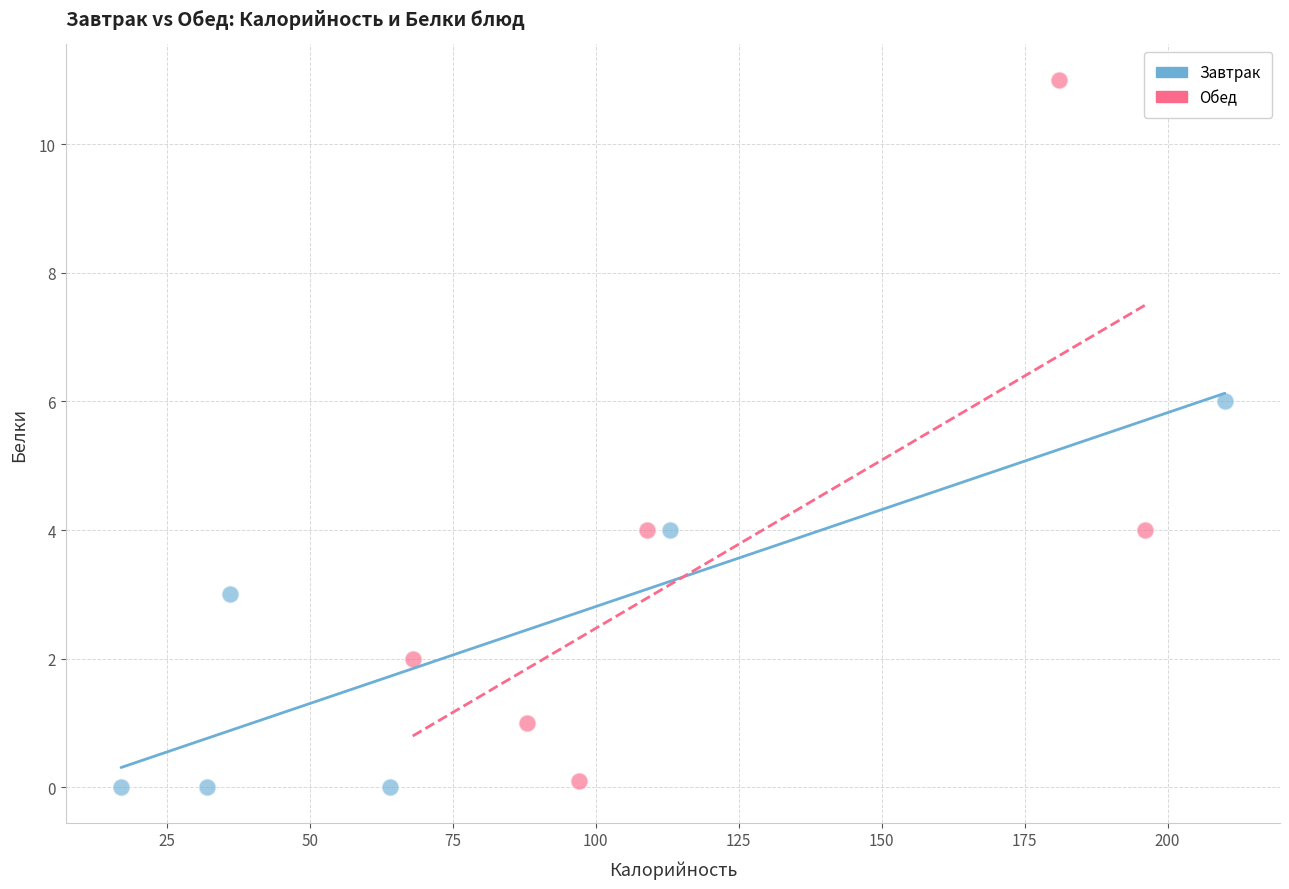

Which series has the widest spread of Y values?

Обед